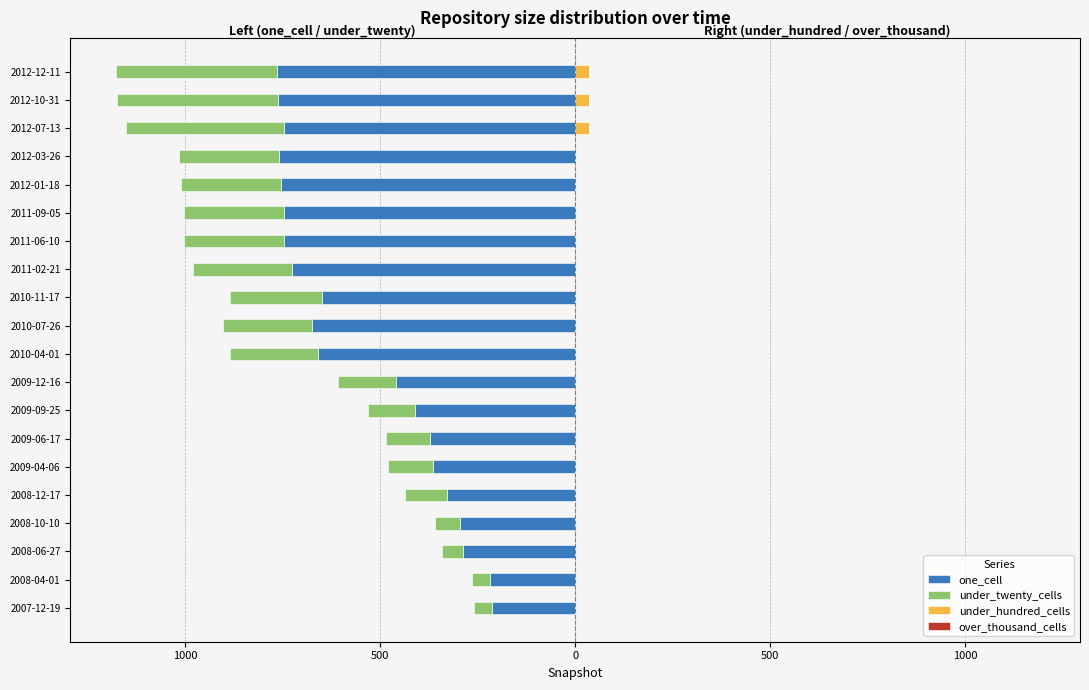

The value of one_cell at 2008-04-01 is -112.1. True or false?

False